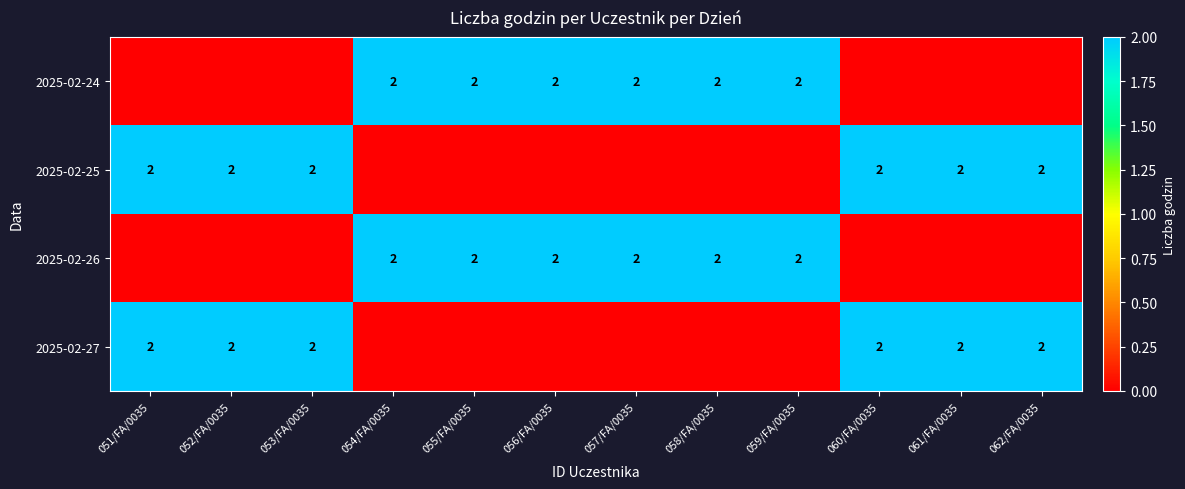

The 2025-02-24 series shows 2 at 056/FA/0035. True or false?

True